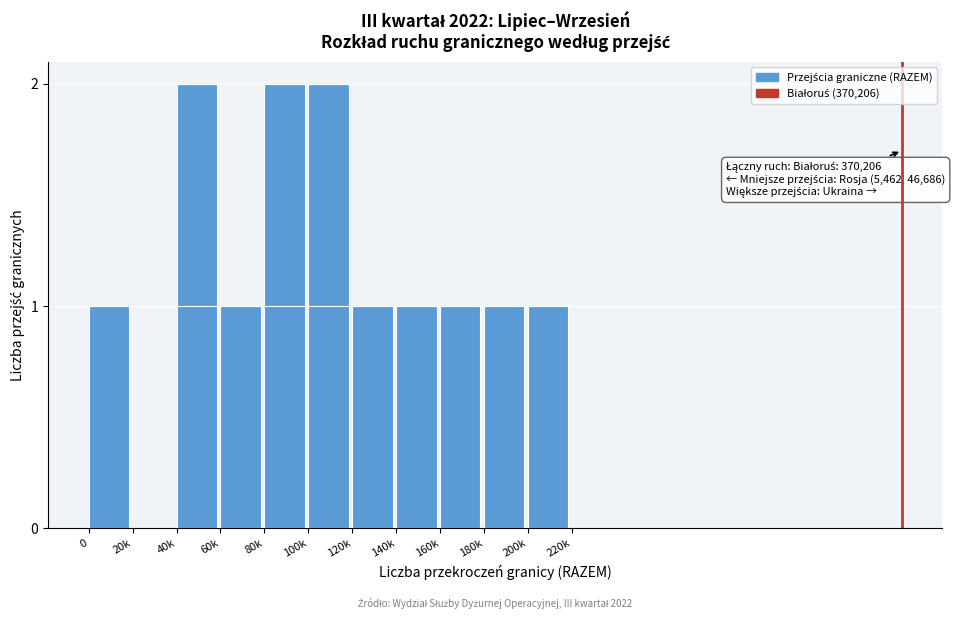

Reading left to right, extract all data points from this chart.

0=1	20k=0	40k=2	60k=1	80k=2	100k=2	120k=1	140k=1	160k=1	180k=1	200k=1